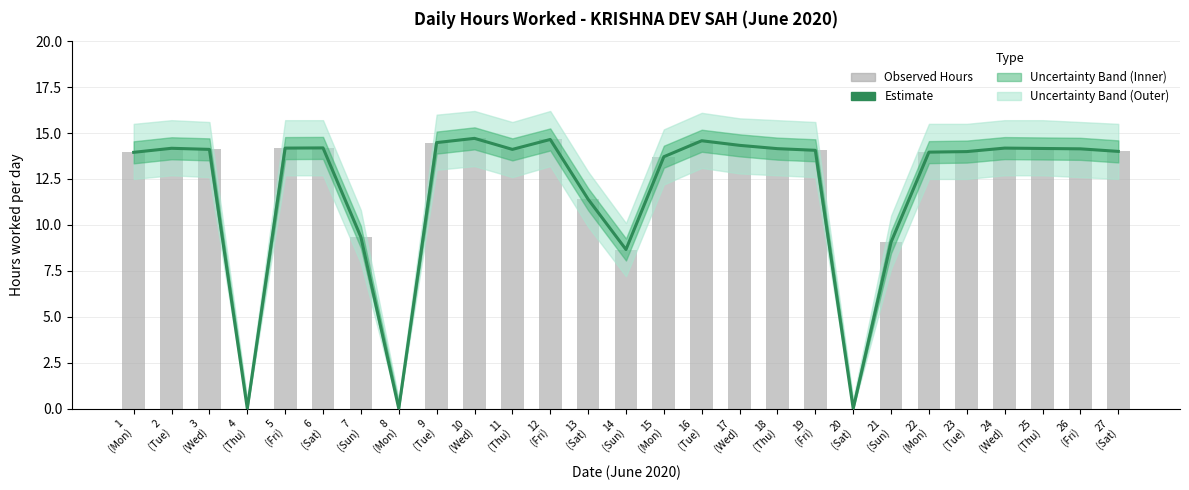

What is the sum of all Estimate values?

322.3